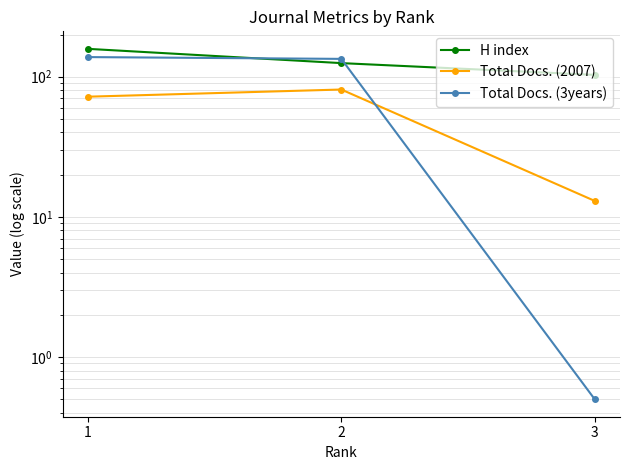

How many H index values are between 103 and 158?

3